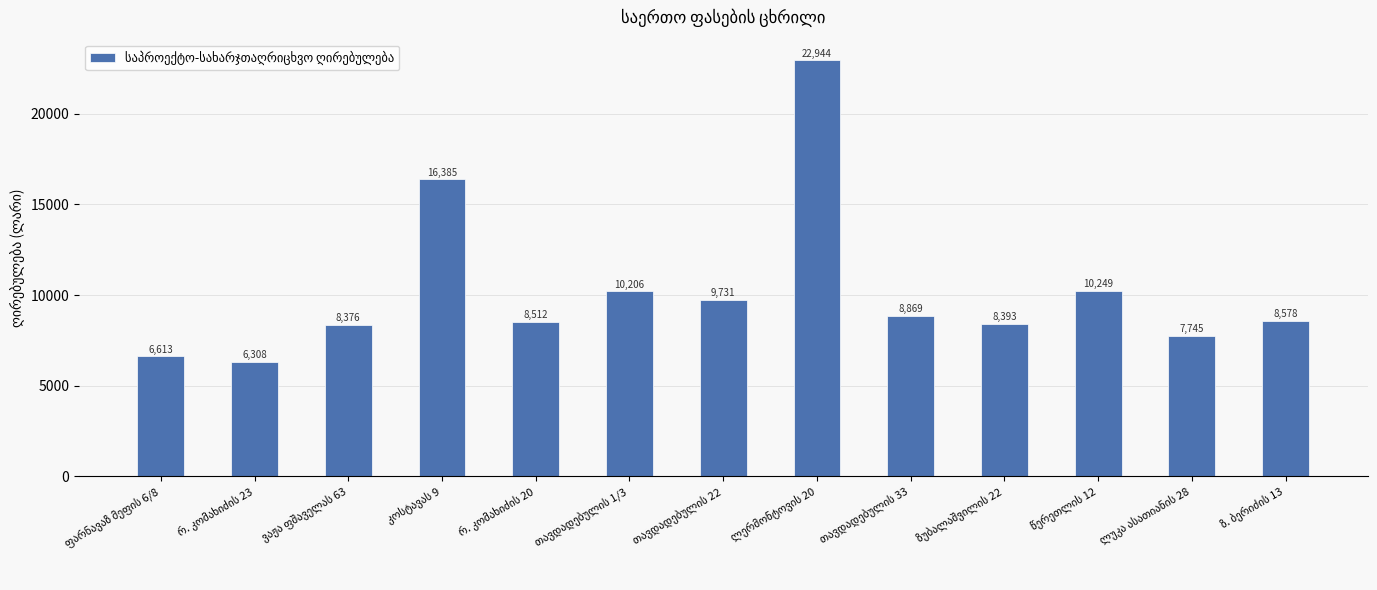

How many series are shown in this chart?

1